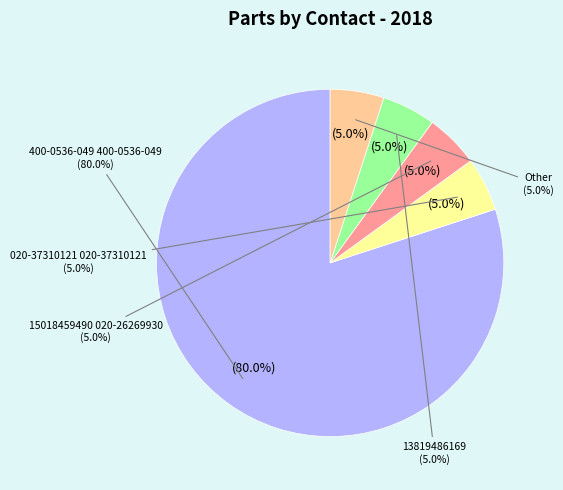

Which category has the biggest portion of the pie?

400-0536-049 400-0536-049